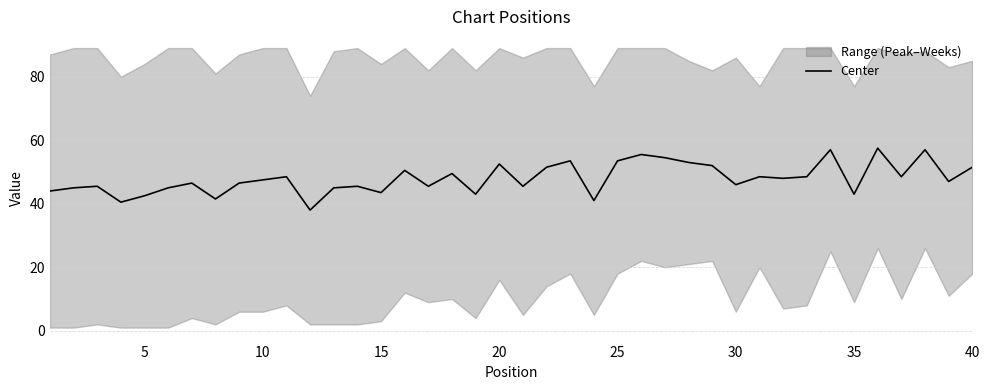

What is the value of the 40th point from the left?

51.5